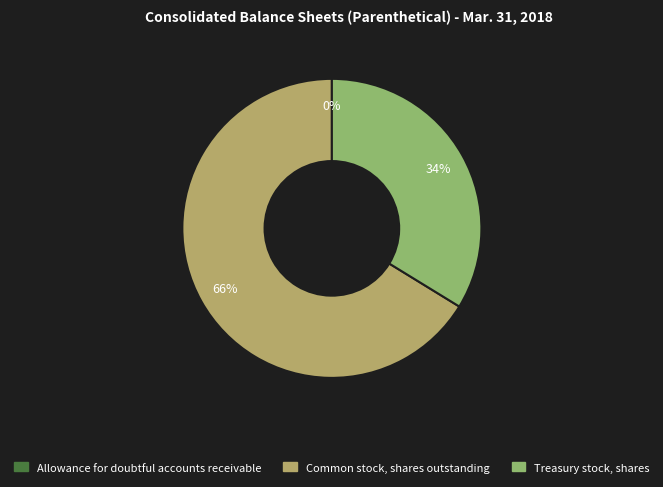

To the nearest percent, what is the combined percentage of Treasury stock, shares and Common stock, shares outstanding?

100%